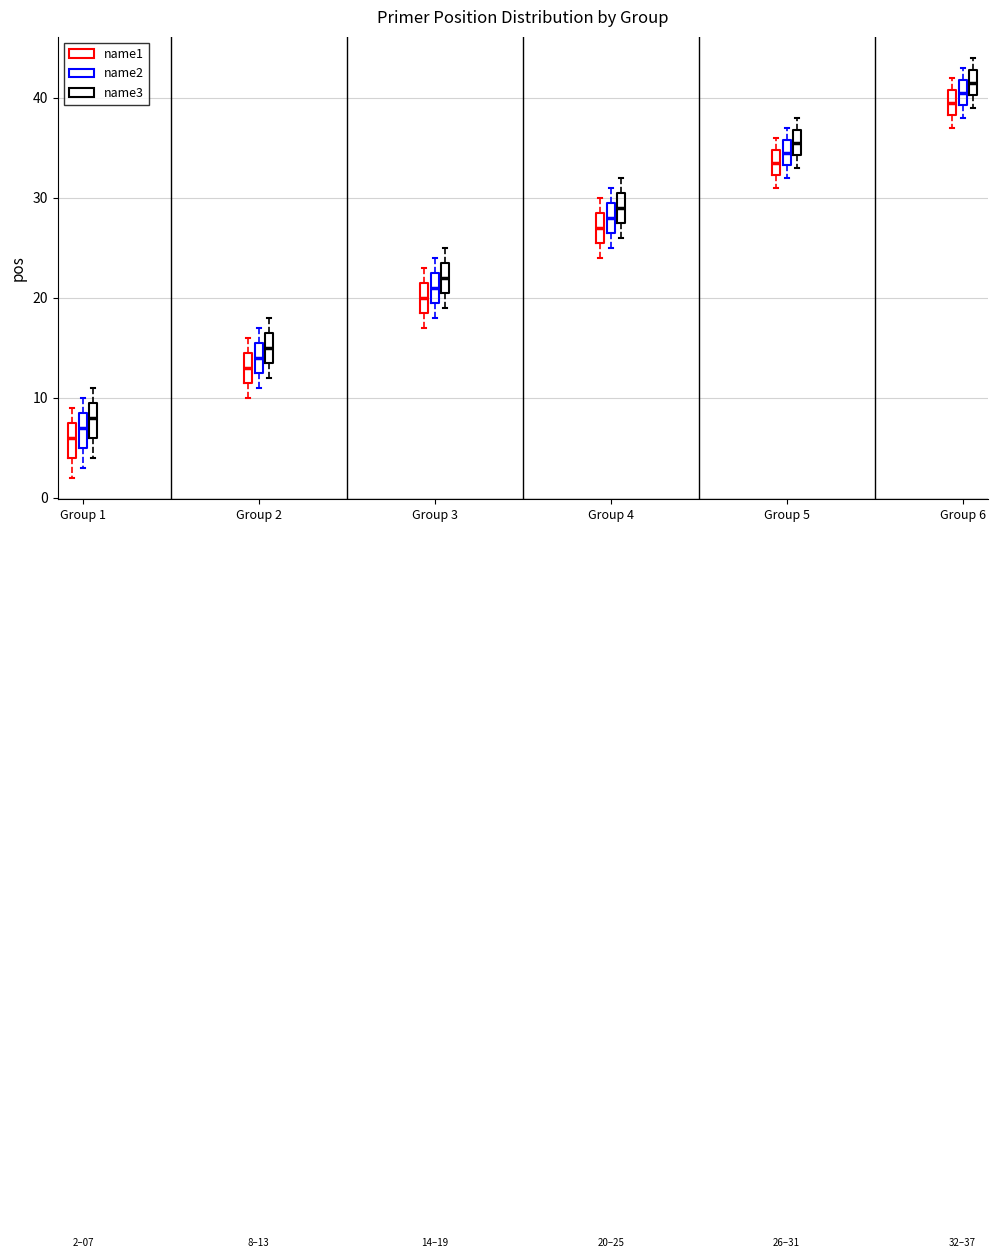

Which box's median line is the highest?

Group 6 (name3)